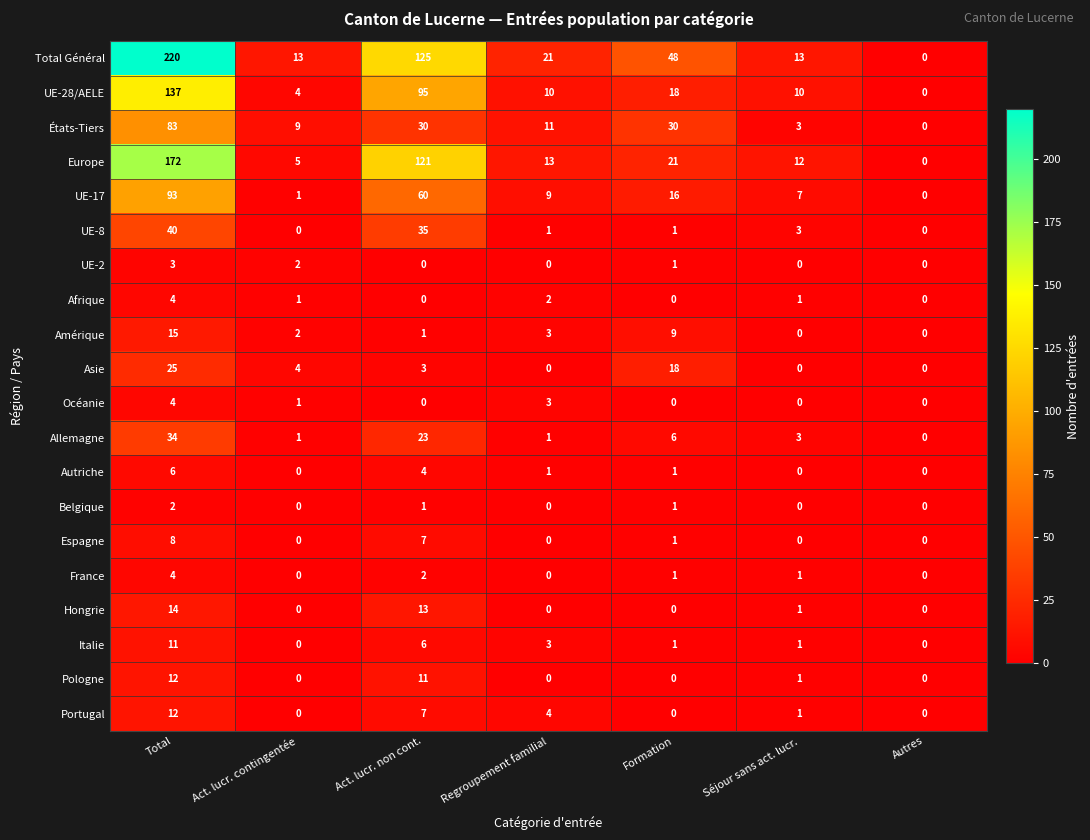

Is it true that Portugal equals 7 at Act. lucr. non cont.?

True